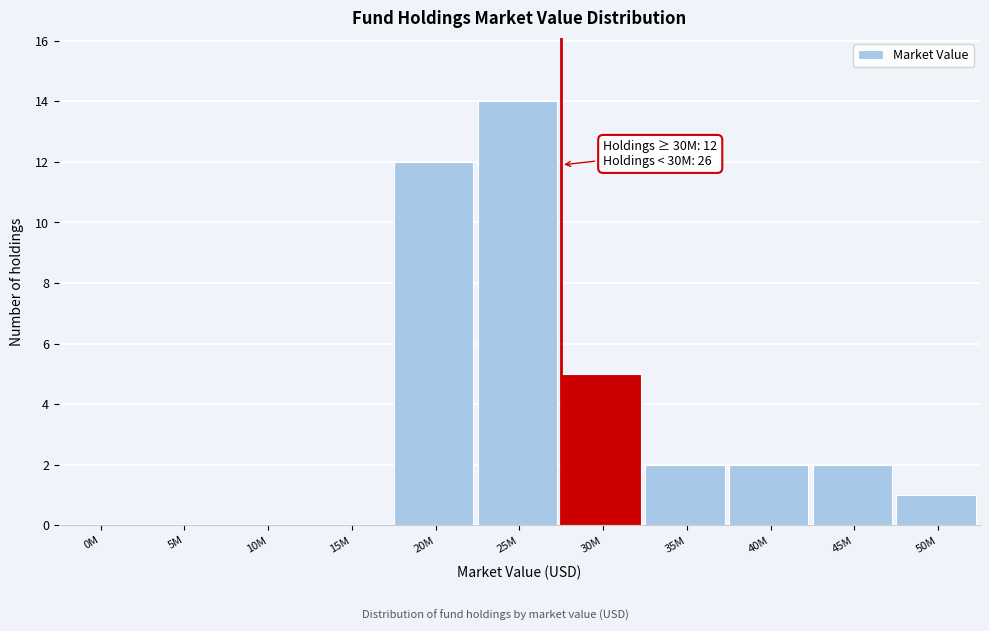

Reading left to right, what are all the values shown in this chart?

0M=0	5M=0	10M=0	15M=0	20M=12	25M=14	30M=5	35M=2	40M=2	45M=2	50M=1